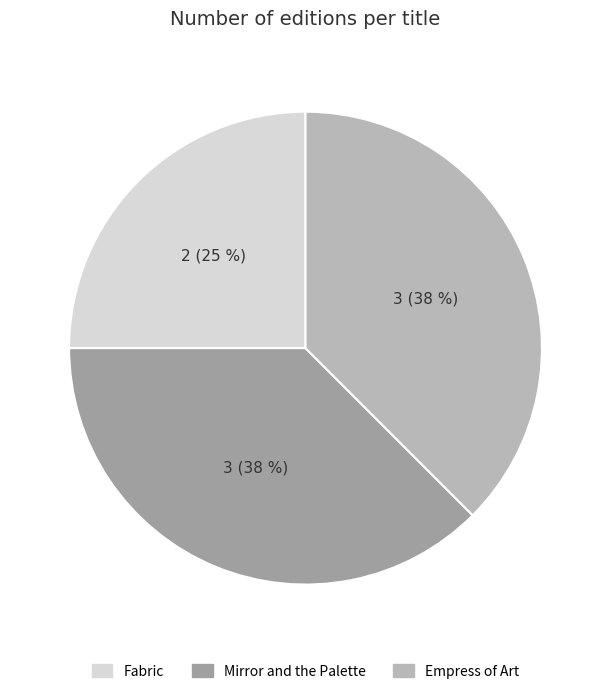

Is it true that Fabric is 30% of the pie?

False